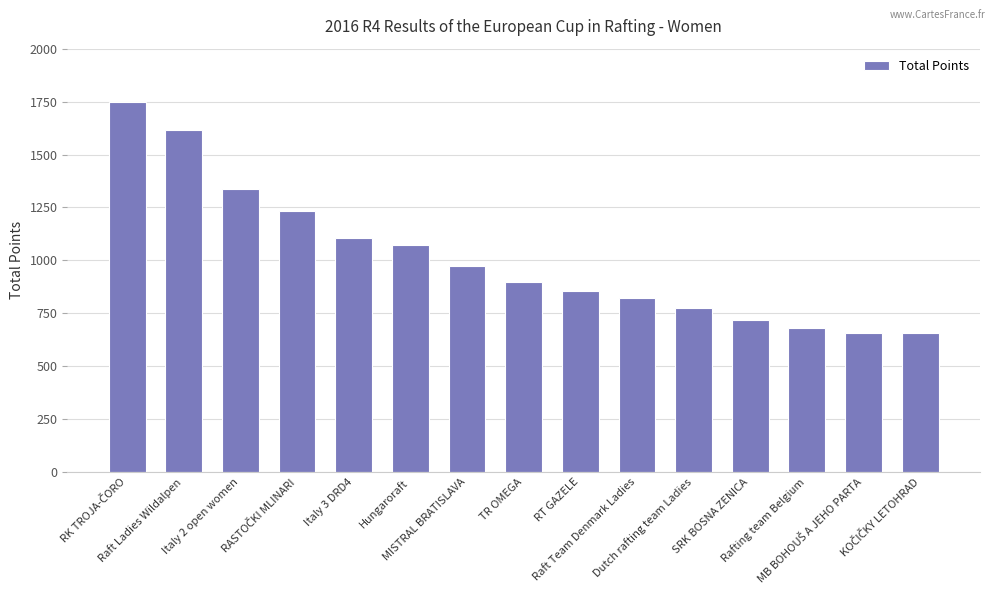

How many bars are there in total?

15